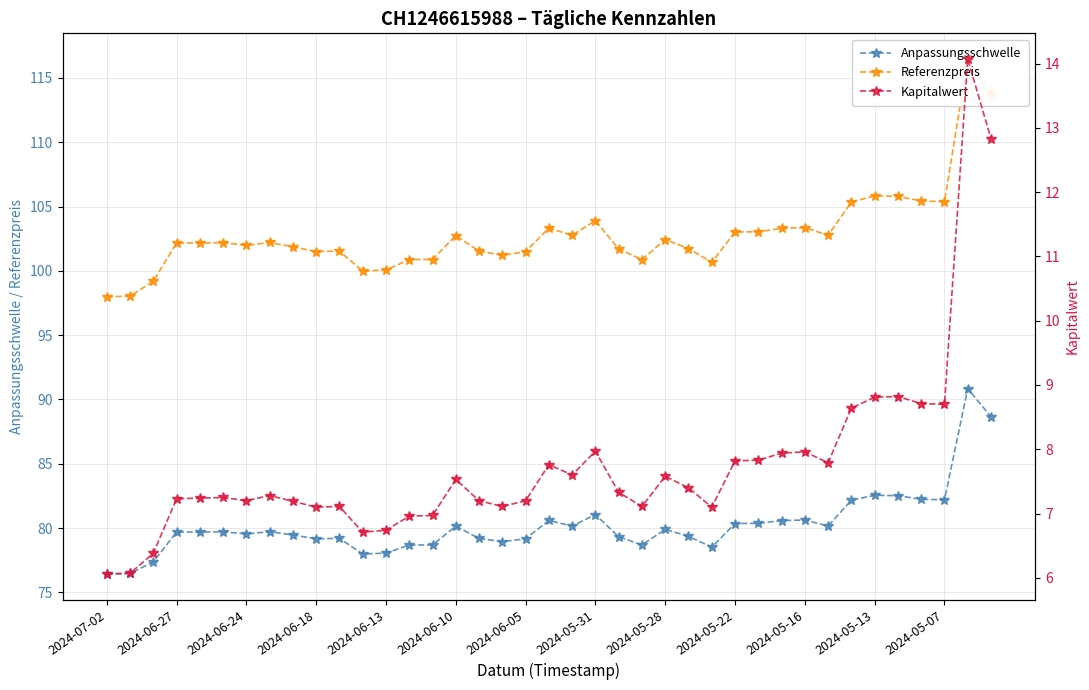

Is it true that Anpassungsschwelle equals 21.8 at 2024-06-18?

False